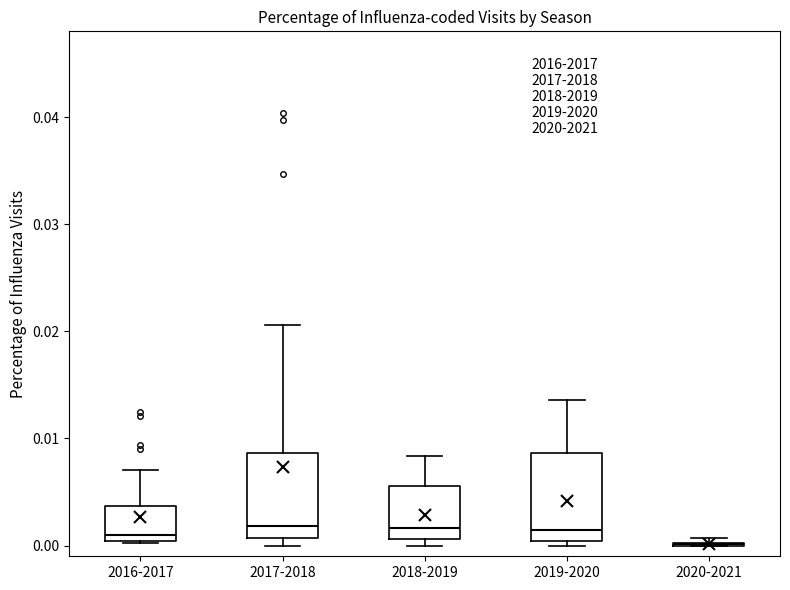

Reading left to right, transcribe this box plot: for each box, give where its median line is, the range the box spans, and where its two whiskers end, as read against the y-axis. The values are not printed on the chart, so give them approximately, as read against the axis.

2016-2017: median 0.001, box 0.000 to 0.004, whiskers 0.000 to 0.007
2017-2018: median 0.002, box 0.001 to 0.009, whiskers 0.000 to 0.021
2018-2019: median 0.002, box 0.001 to 0.006, whiskers 0.000 to 0.008
2019-2020: median 0.001, box 0.000 to 0.009, whiskers 0.000 (just below the box's lower edge) to 0.014
2020-2021: box collapsed to a line at 0.000, whiskers 0.000 to 0.001